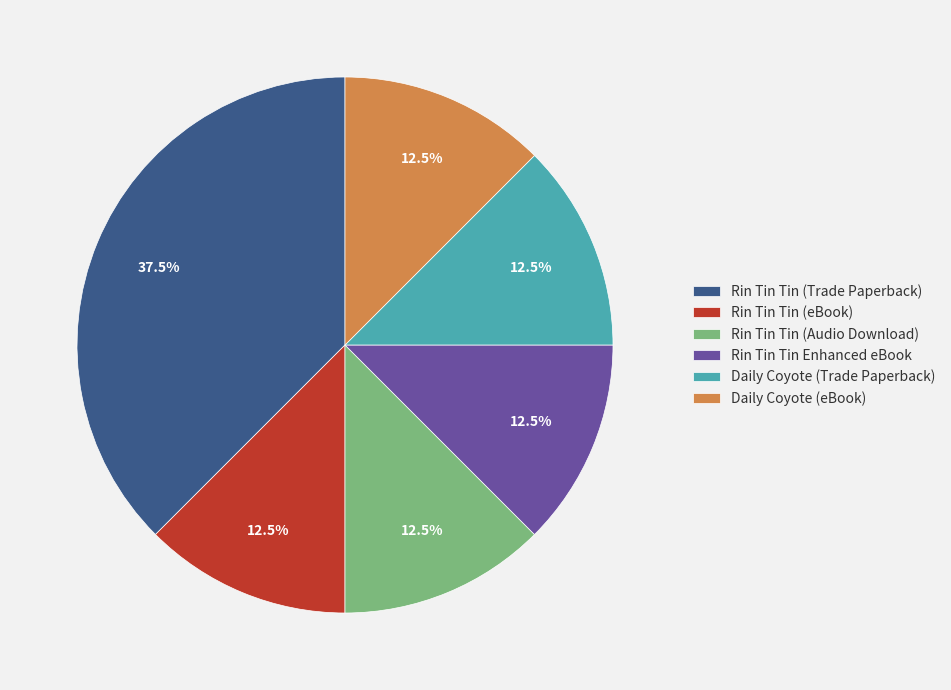

Is it true that Daily Coyote (Trade Paperback) is 2% of the pie?

False